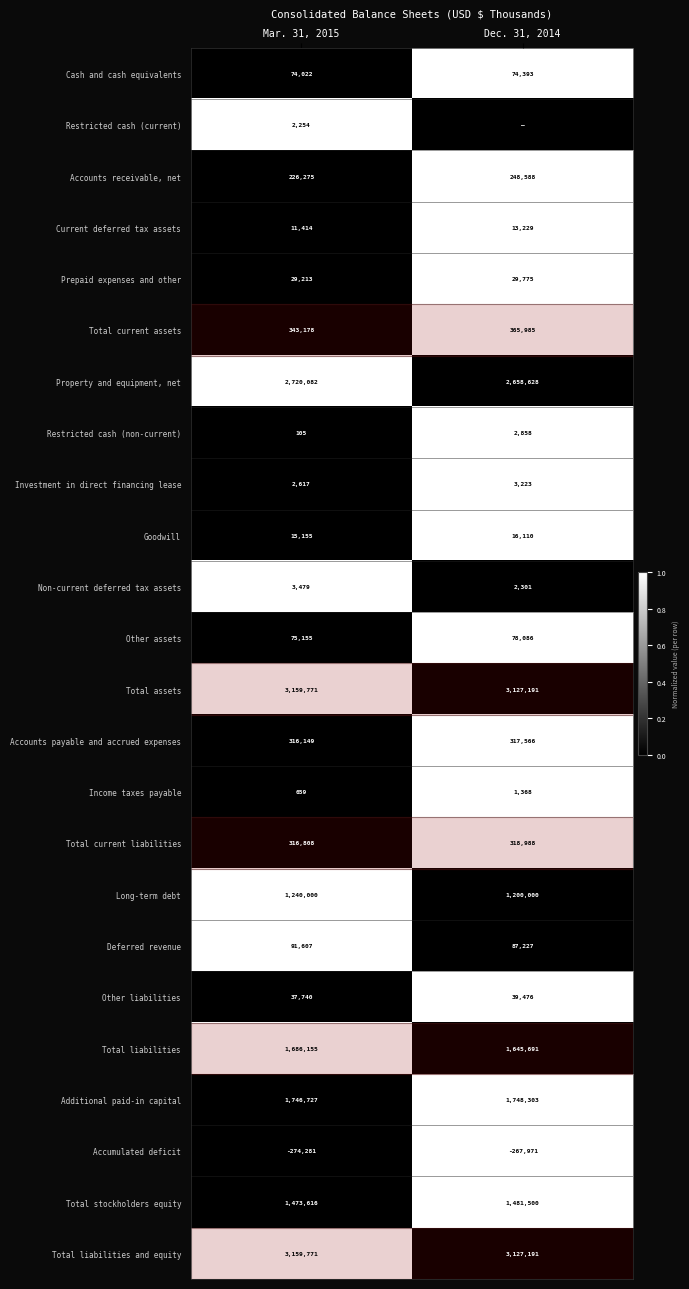

What value does the Property and equipment, net series have at Mar. 31, 2015, to the nearest 10?

2720080